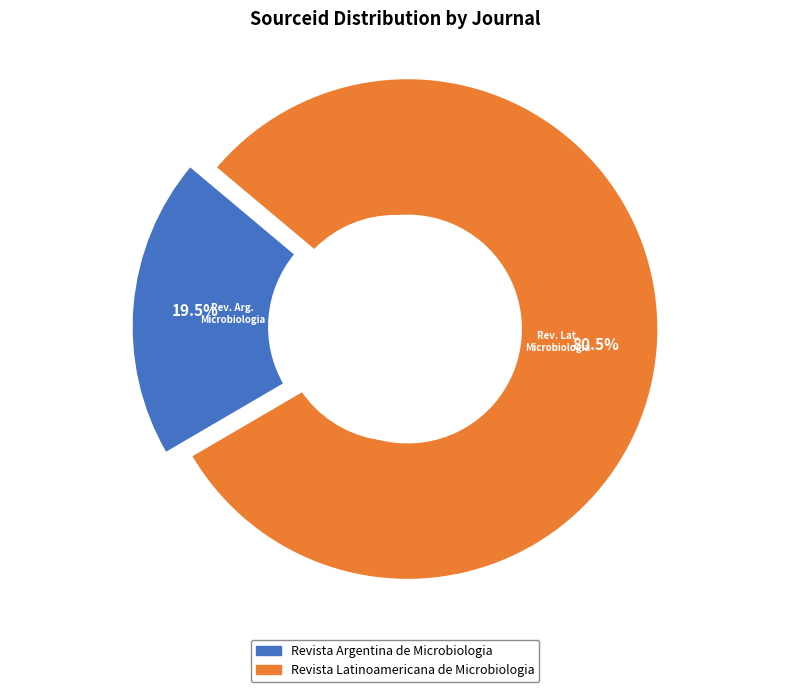

Rank the categories by value from lowest to highest.

Revista Argentina de Microbiologia, Revista Latinoamericana de Microbiologia